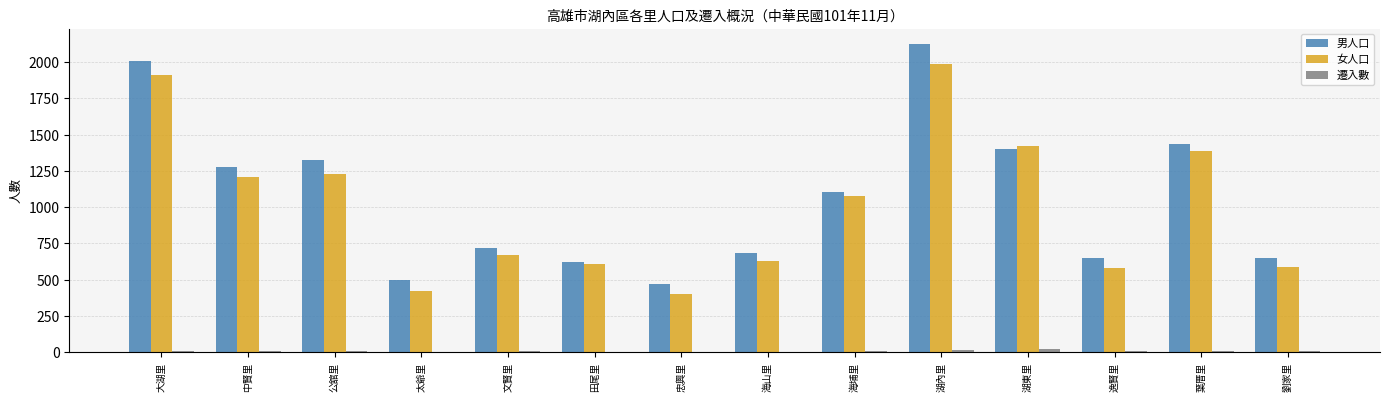

Read the 男人口 value at 海埔里, to the nearest 100.

1100